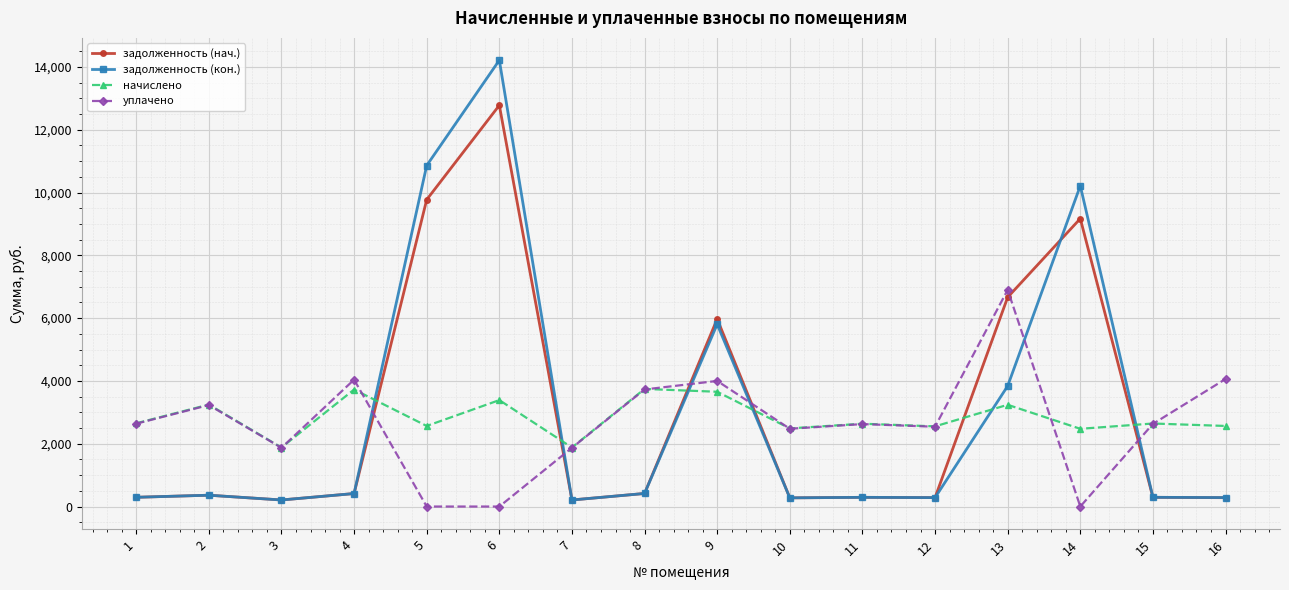

What is the spread (max minus min) of values at 15?

2350.1